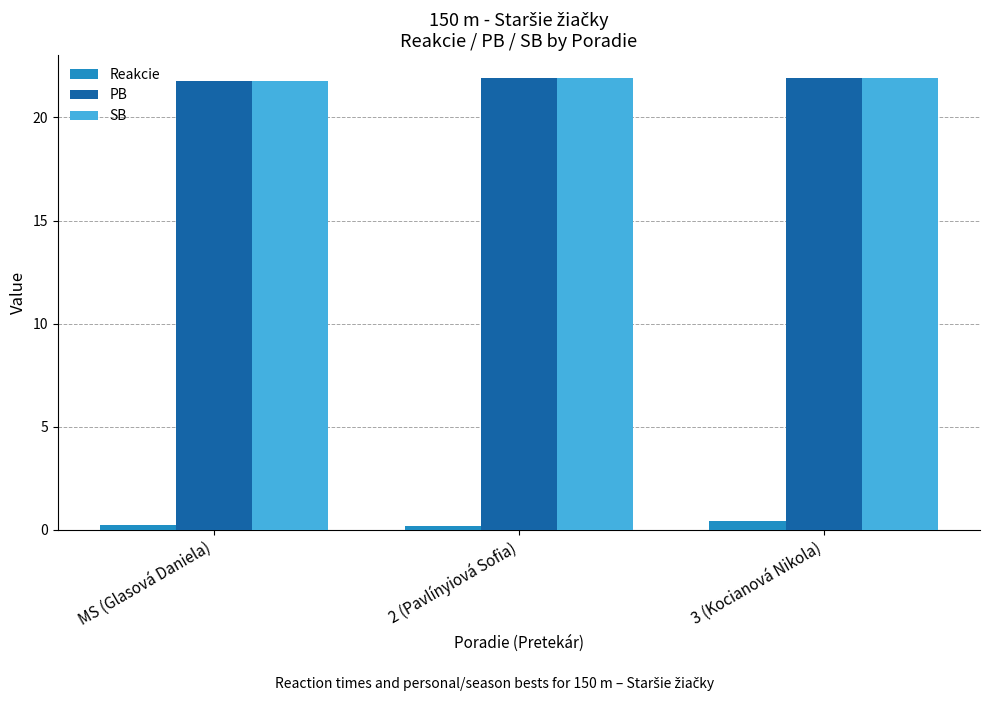

What is the highest value of the SB series?

21.9